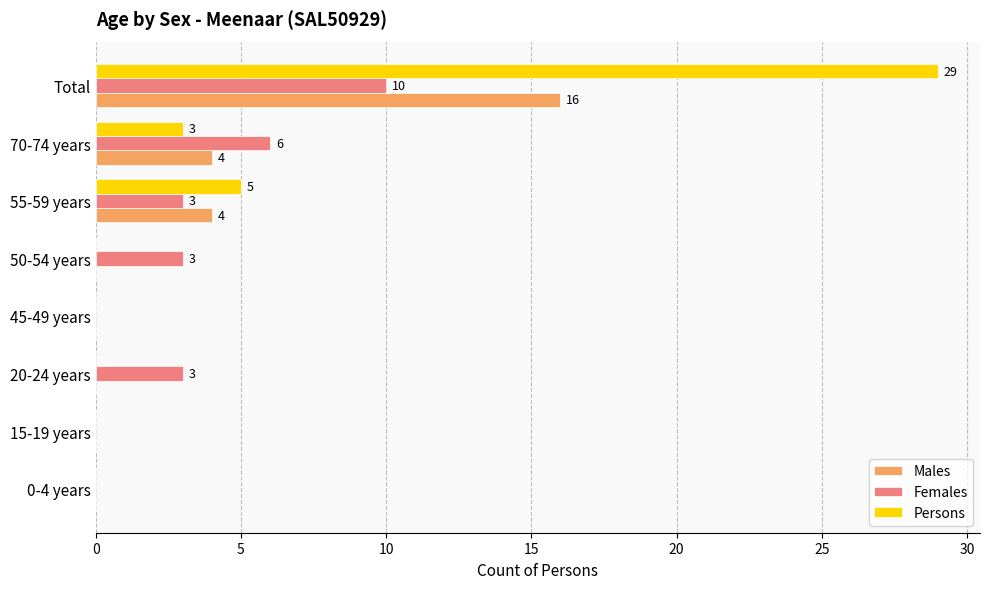

What is the highest value of the Males series?

16